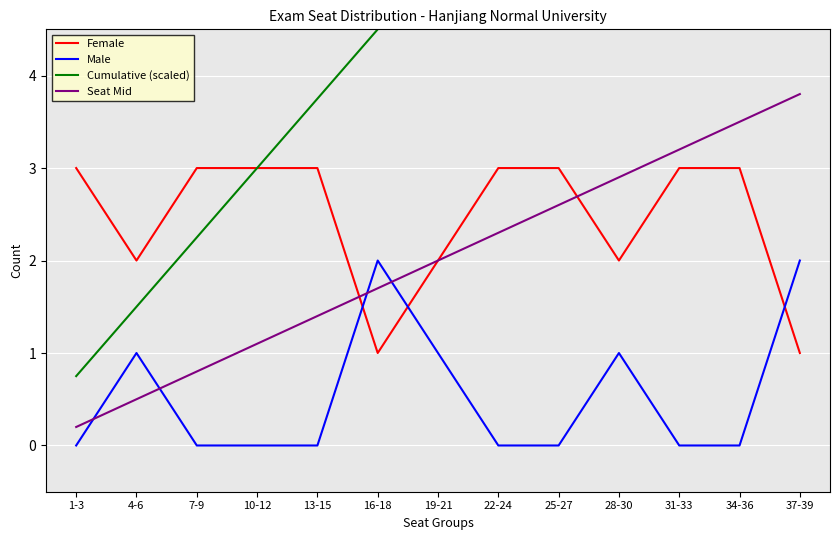

List the series in order of their peak value, lowest first.

Male, Female, Seat Mid, Cumulative (scaled)